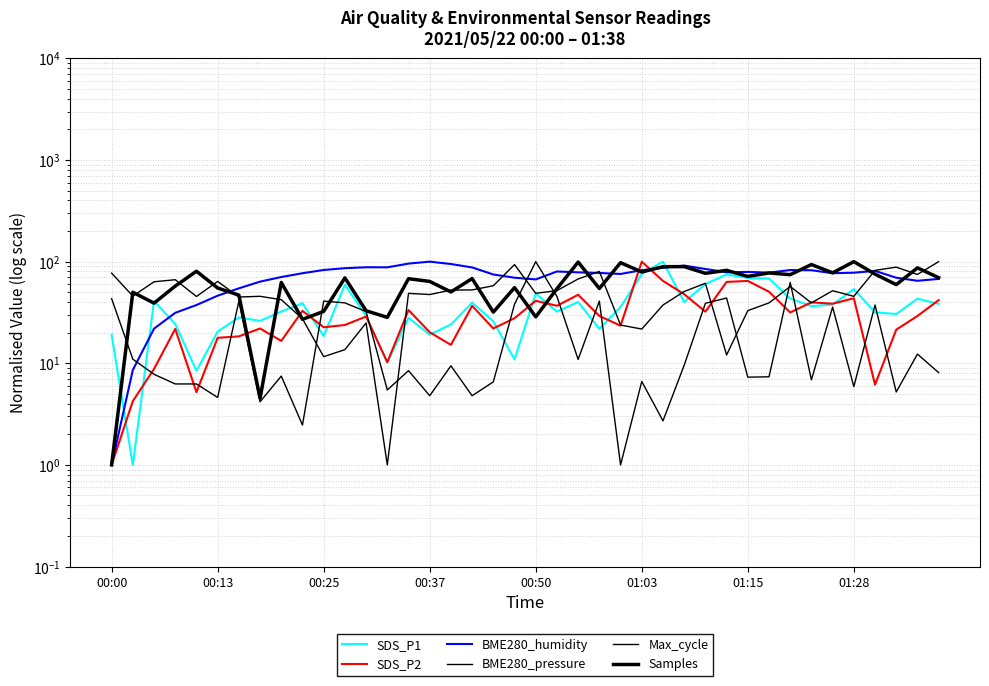

Between 00:37 and 01:28, which is larger?

01:28